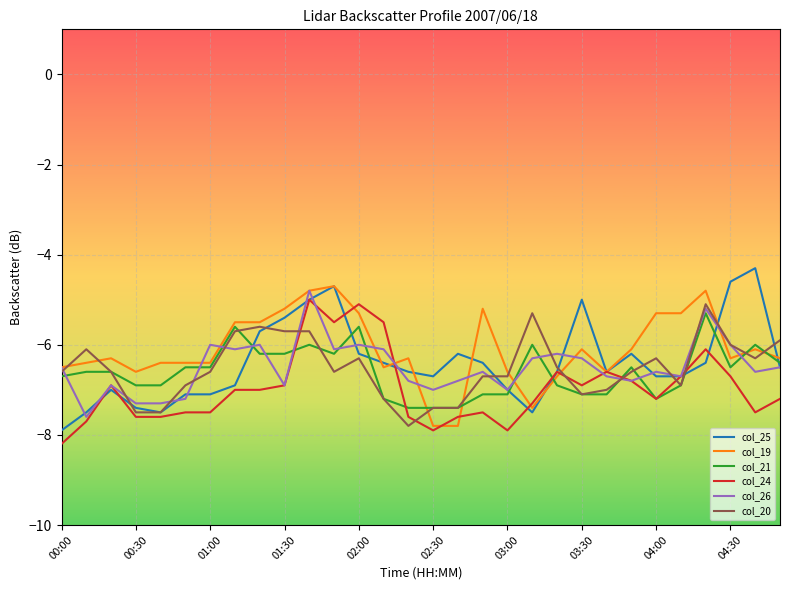

What is the maximum value shown in the chart?

-4.3